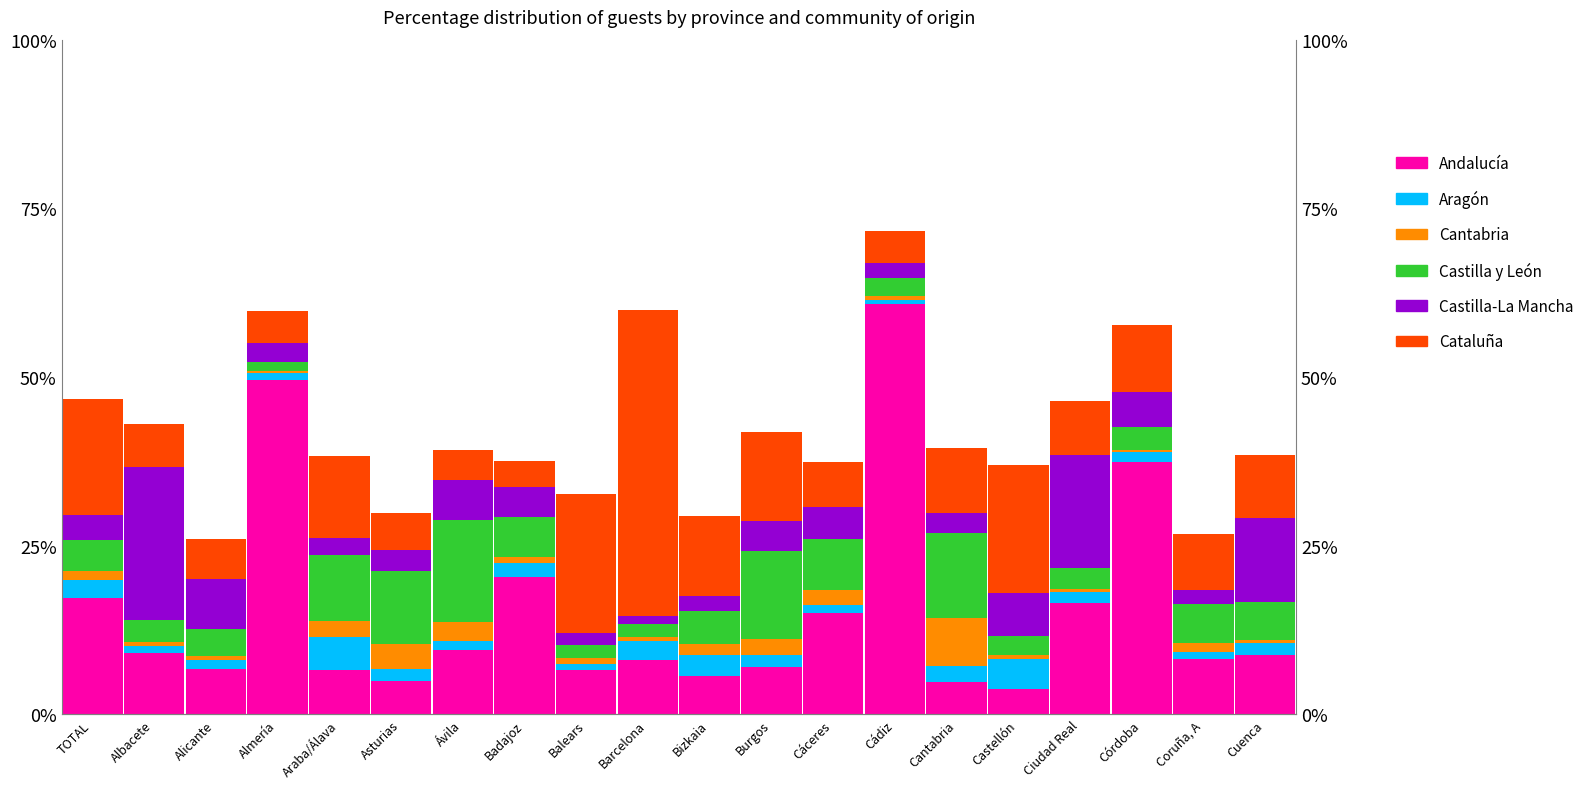

What is the average value of the Cantabria series?

1.6